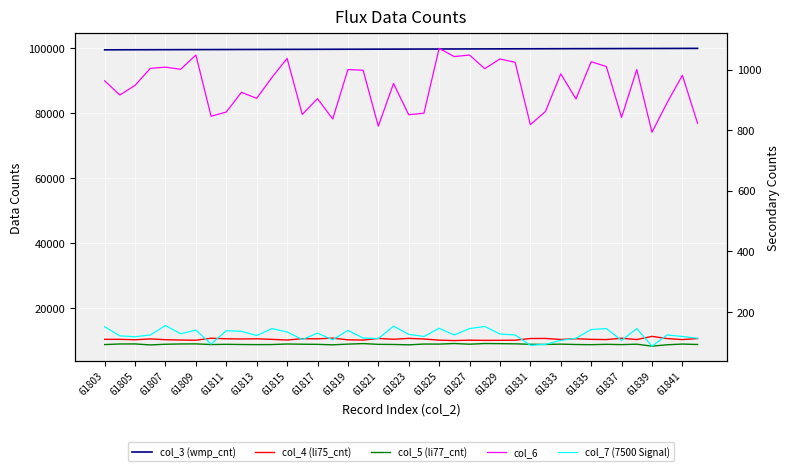

Reading right to left, extract all data points from this chart.

col_3 (wmp_cnt): 99935	99924	99913	99901	99890	99879	99868	99856	99845	99834	99822	99811	99800	99789	99777	99766	99755	99743	99732	99721	99710	99698	99687	99676	99664	99653	99642	99631	99619	99608	99597	99586	99574	99563	99552	99540	99529	99518	99507	99495
col_4 (li75_cnt): 10669	10339	10664	11333	10354	10754	10351	10416	10609	10380	10697	10669	10163	10121	10105	10171	10043	10169	10522	10716	10443	10693	10197	10276	10797	10576	10619	10208	10414	10591	10534	10589	10758	10155	10204	10315	10554	10290	10423	10419
col_5 (li77_cnt): 8839	8966	8748	8323	8929	8798	8886	8777	8832	8947	8853	8898	9041	9090	9125	8930	9131	8960	8970	8728	8840	8884	9106	8956	8731	8881	8919	8990	8818	8798	8830	8889	8821	9024	8999	8913	8703	9009	8994	8813
col_6: 823	981	891	793	1000	842	1010	1026	903	986	862	818	1024	1035	1003	1048	1043	1070	856	851	954	813	998	1000	837	904	852	1037	974	905	925	860	846	1048	1001	1008	1004	948	916	963
col_7 (7500 Signal): 113	119	124	87	145	106	145	142	113	106	93	90	124	127	152	145	124	146	119	126	153	112	114	139	108	130	109	134	145	122	136	138	94	140	128	155	124	118	121	151